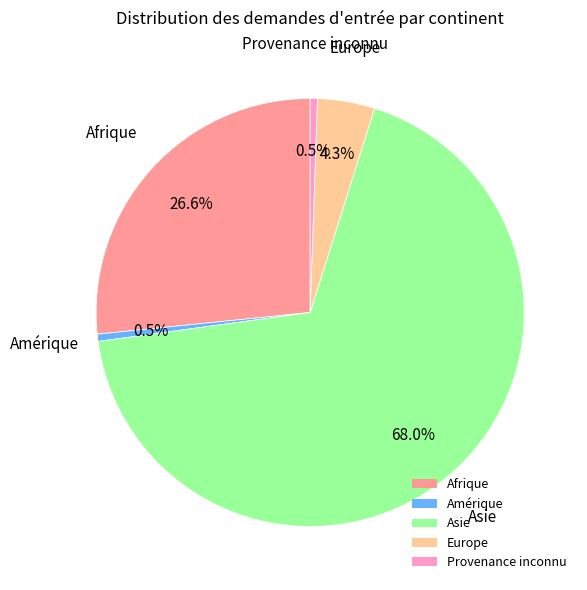

How much of the chart is everything except Amérique?

99.5%